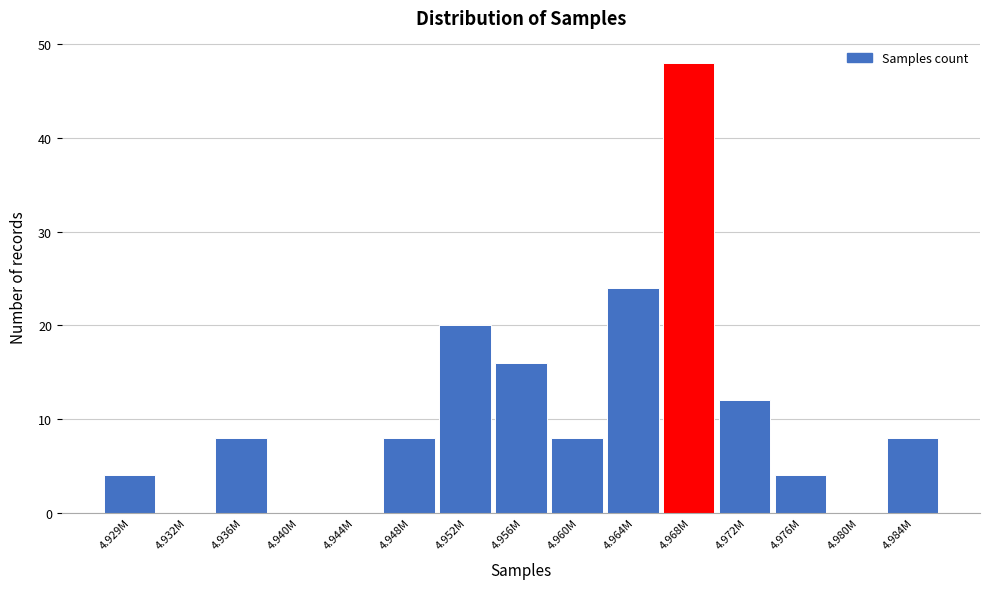

Reading left to right, extract all data points from this chart.

4.929M=4	4.932M=0	4.936M=8	4.940M=0	4.944M=0	4.948M=8	4.952M=20	4.956M=16	4.960M=8	4.964M=24	4.968M=48	4.972M=12	4.976M=4	4.980M=0	4.984M=8